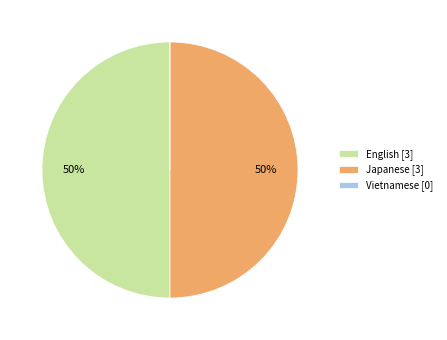

What percentage is the English [3] slice, to the nearest percent?

50%